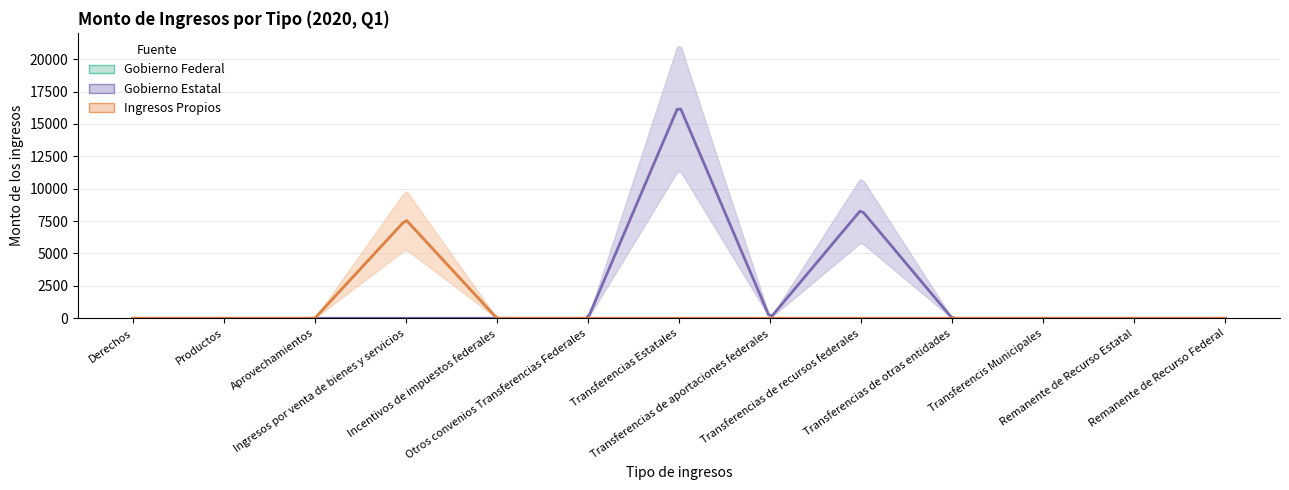

Between Transferencias de aportaciones federales and Remanente de Recurso Federal, which series saw the biggest shift?

Gobierno Federal